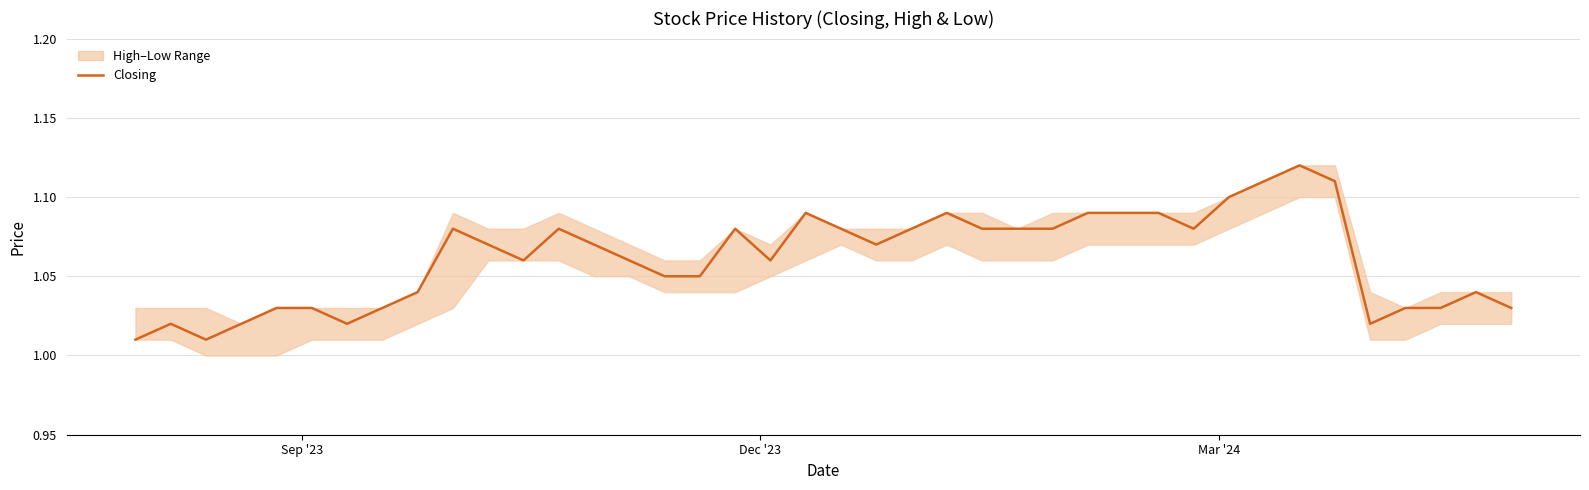

The chart shows a value of 0.6 at 38. True or false?

False